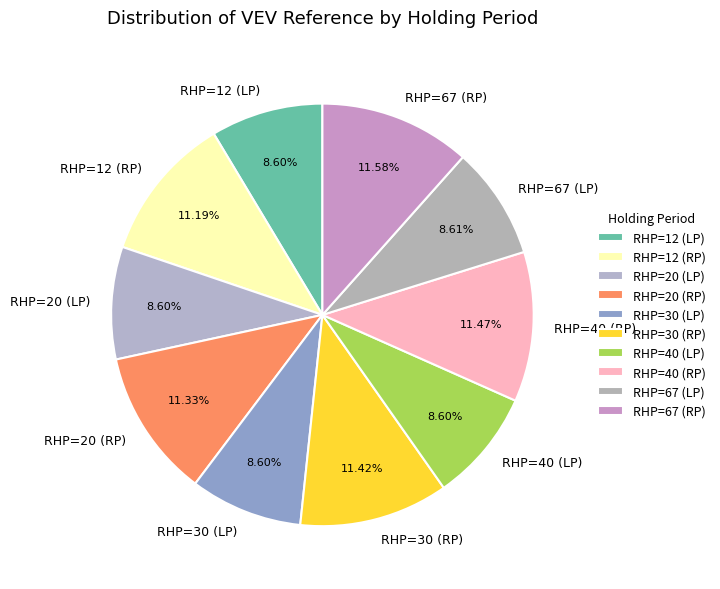

Does any single category account for the majority?

No